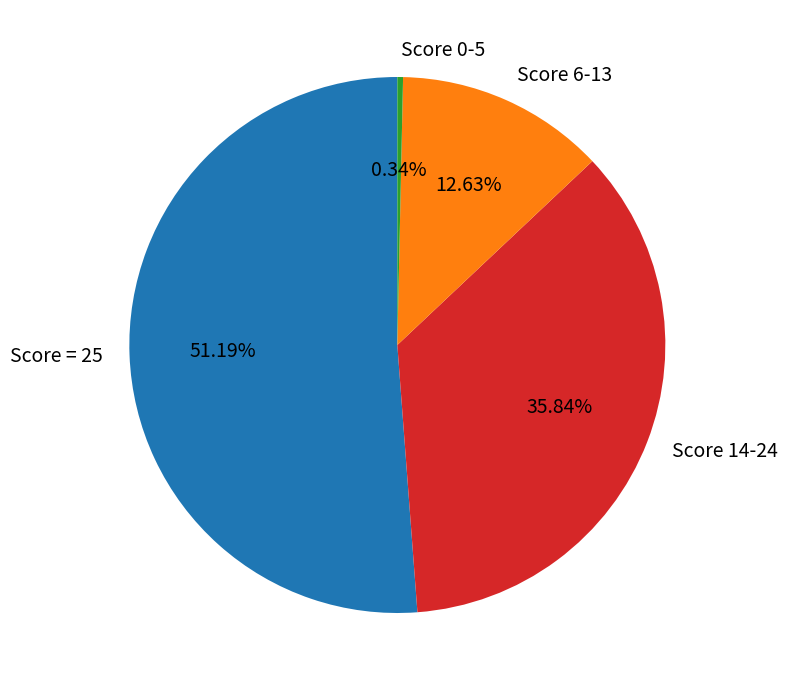

Which category has the biggest portion of the pie?

Score = 25